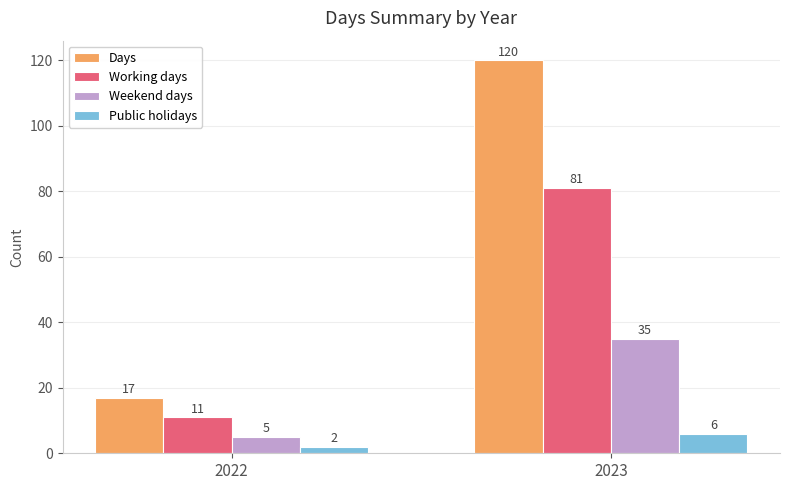

True or false: Working days has a value of 11 at 2022.

True